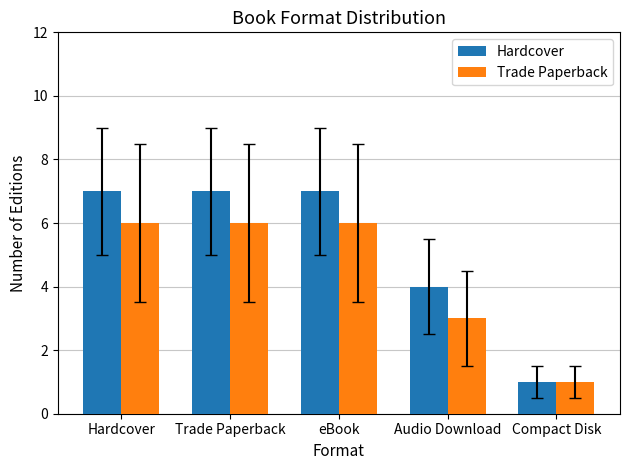

What is the difference between the maximum and minimum values in the Hardcover series?

6